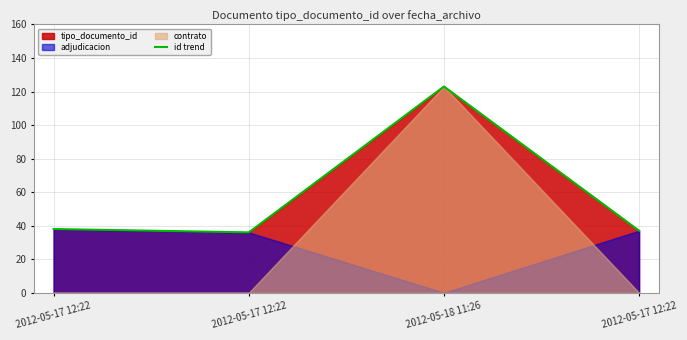

How many lines are shown in the chart?

1